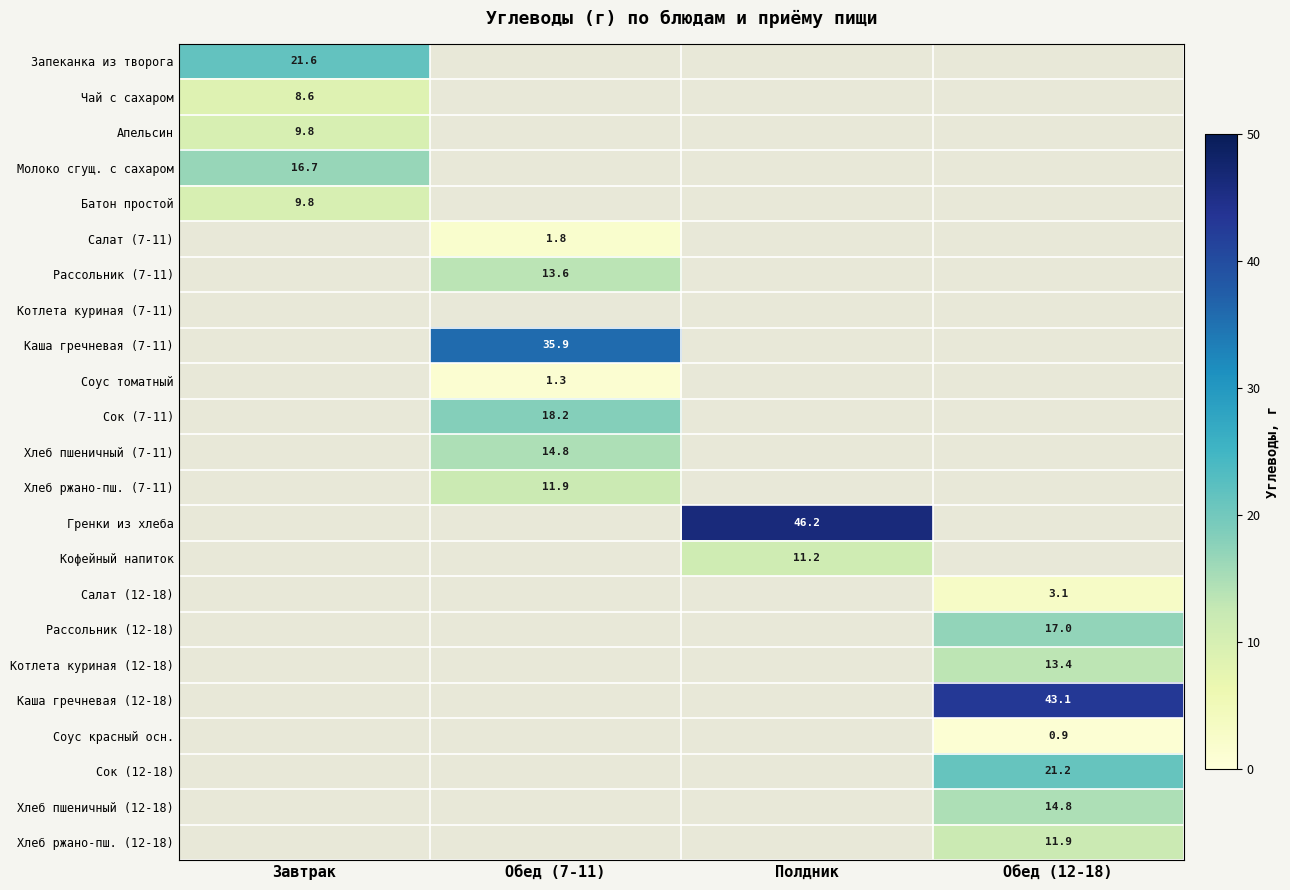

True or false: Салат (7-11) has a value of 0.7 at Обед (7-11).

False